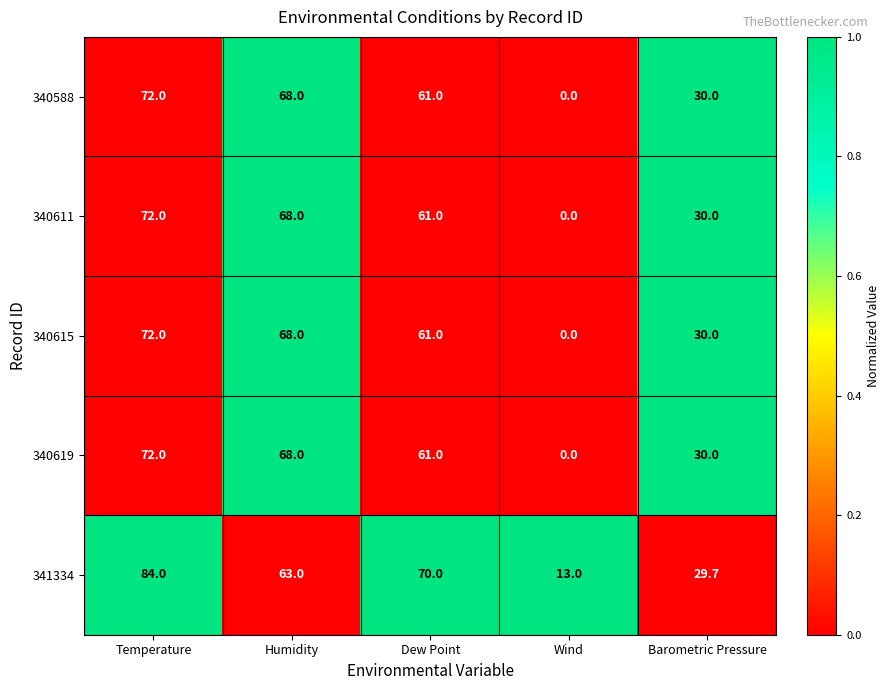

Where is 340615 nearest to the value 36?

Barometric Pressure